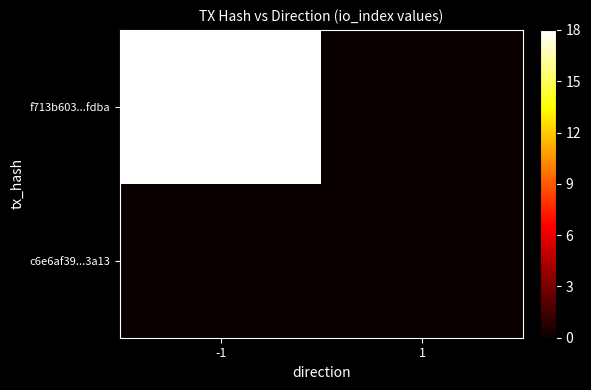

Reading right to left, what are all the values shown in this chart?

f713b603...fdba: 1=0	-1=18
c6e6af39...3a13: 1=0	-1=0